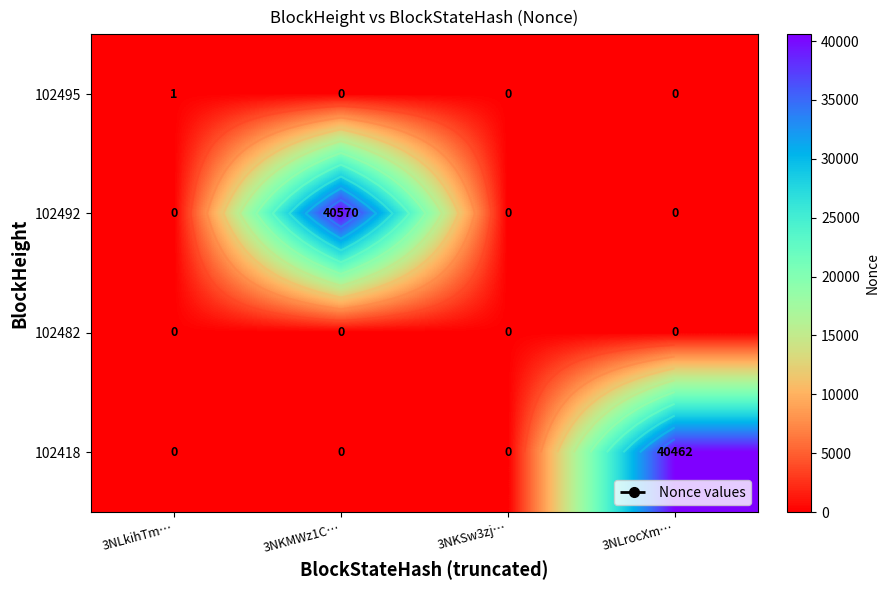

Is the value of 102418 at 3NLkihTm… greater than the value of 102495 at 3NKSw3zj…?

No